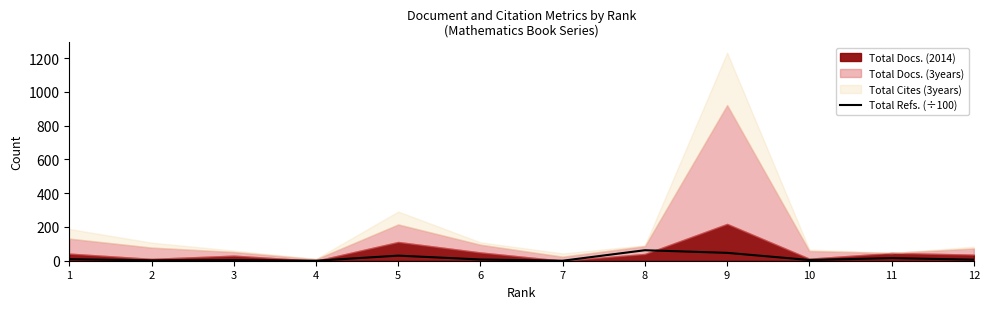

Reading left to right, extract all data points from this chart.

9.3	2.0	3.7	0.0	30.1	7.3	0.0	62.2	46.6	4.3	15.4	6.4